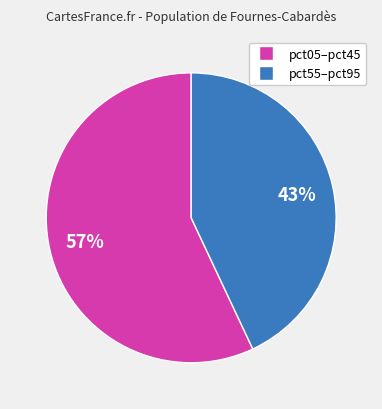

Is there a majority slice in this chart?

Yes